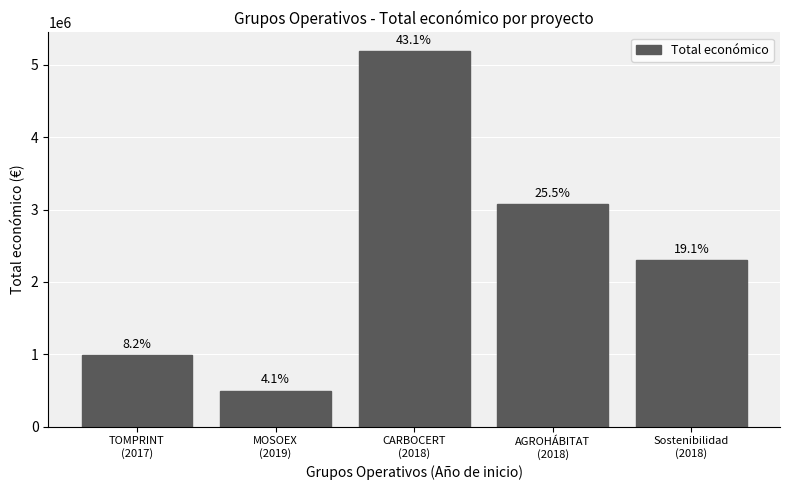

What is the difference between the second highest and second lowest values?

2079986